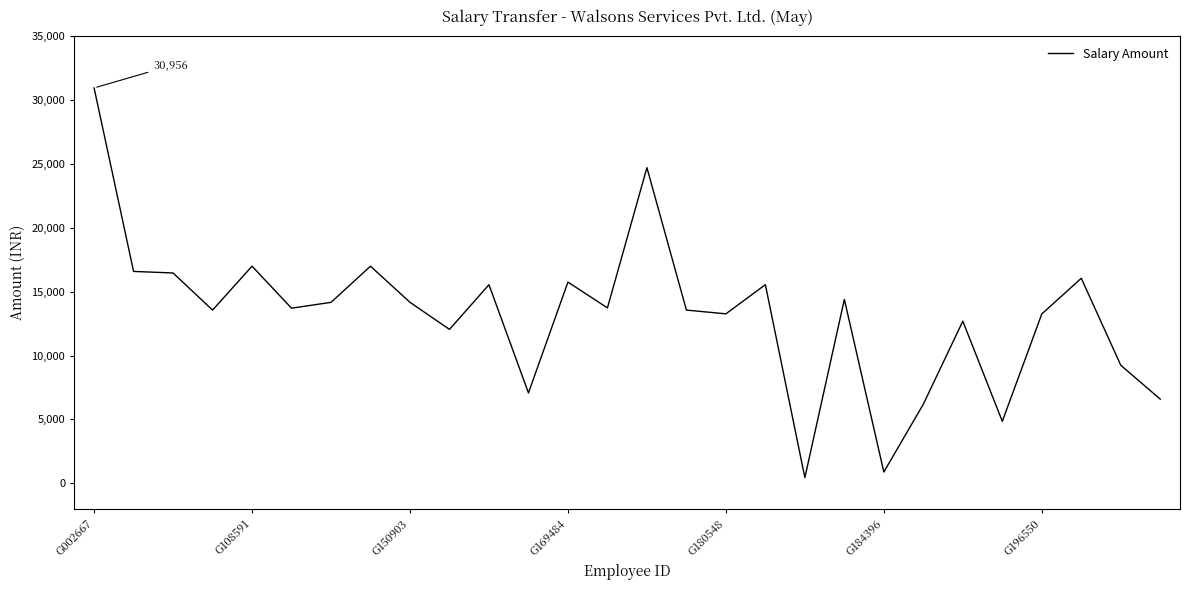

Is this an area chart (filled region under the line)?

No